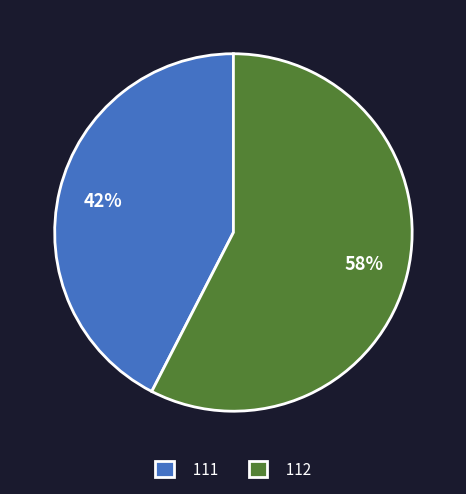

What is the smallest slice in the pie chart?

111